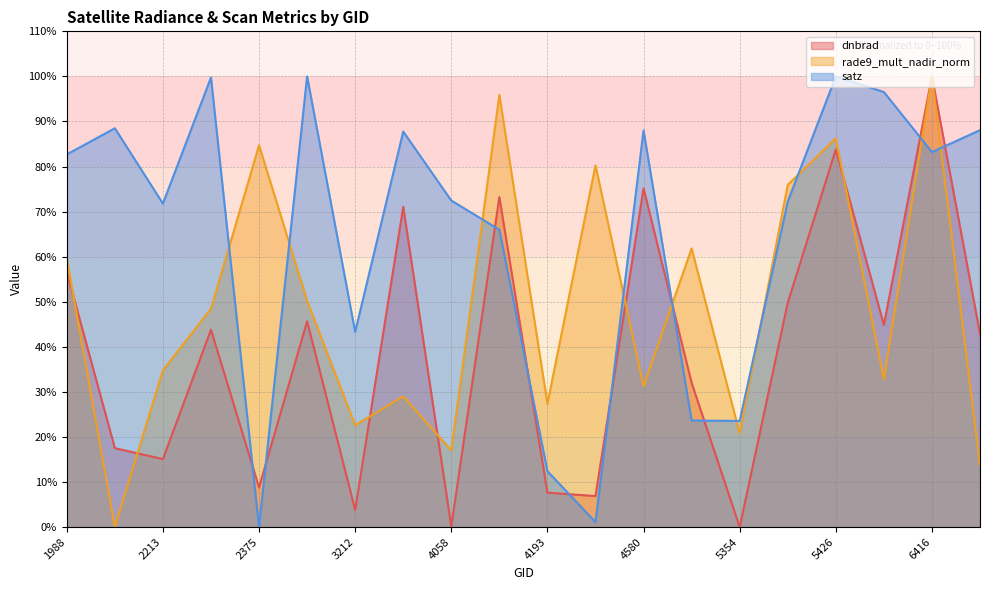

At which category is the sum across all series the highest?

6416